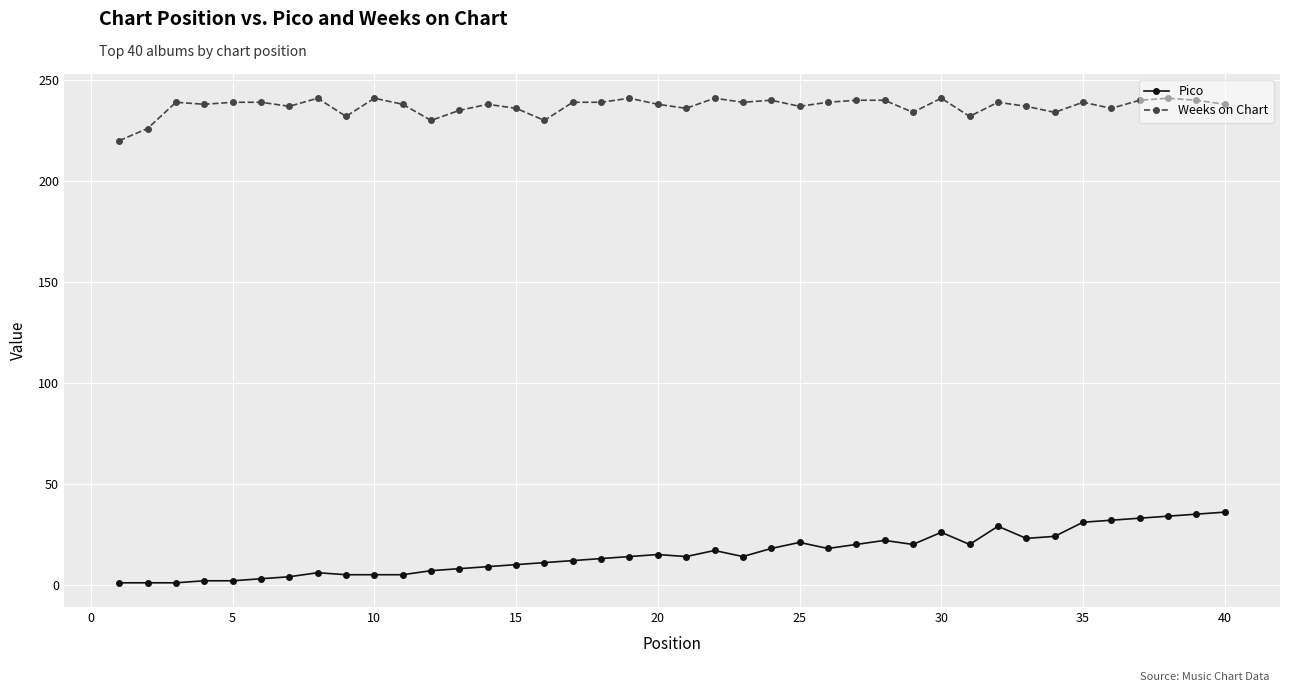

At how many categories does at least one series exceed 199?

40